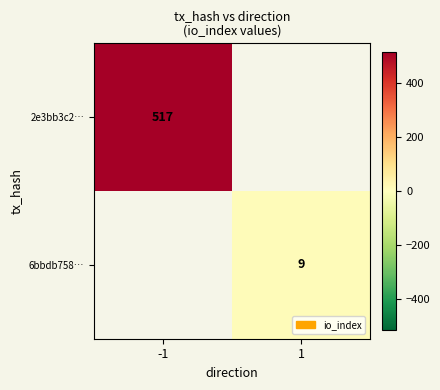

The value of 2e3bb3c2… at -1 is 517. True or false?

True